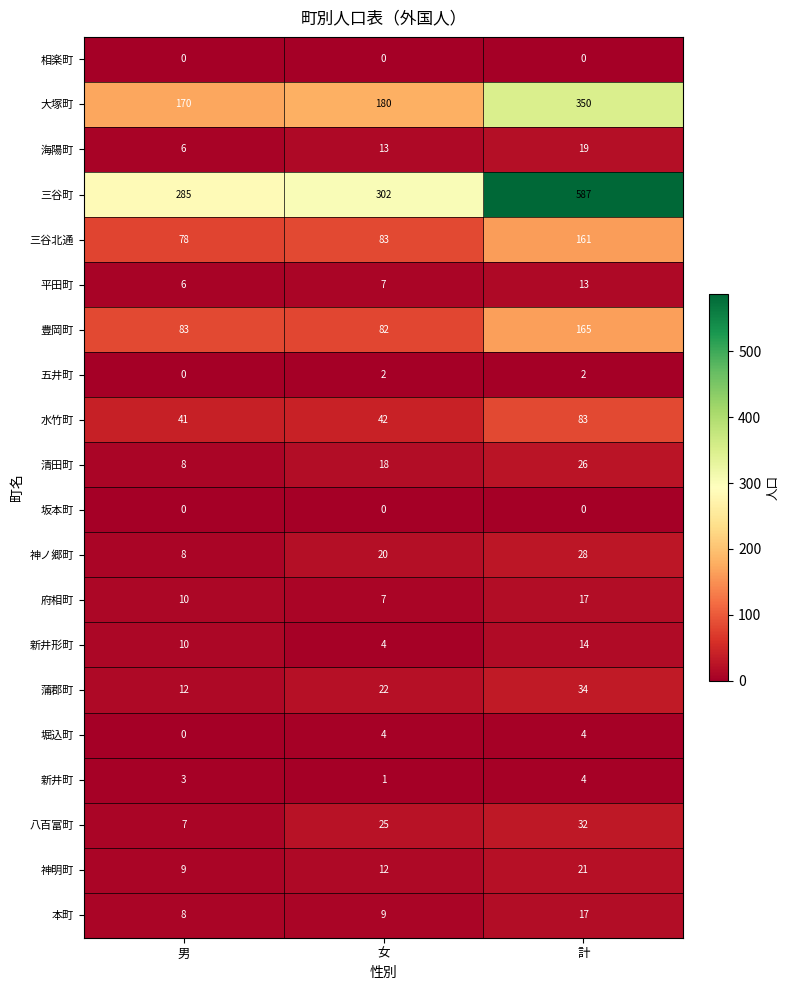

At how many categories does at least one series exceed 260?

3